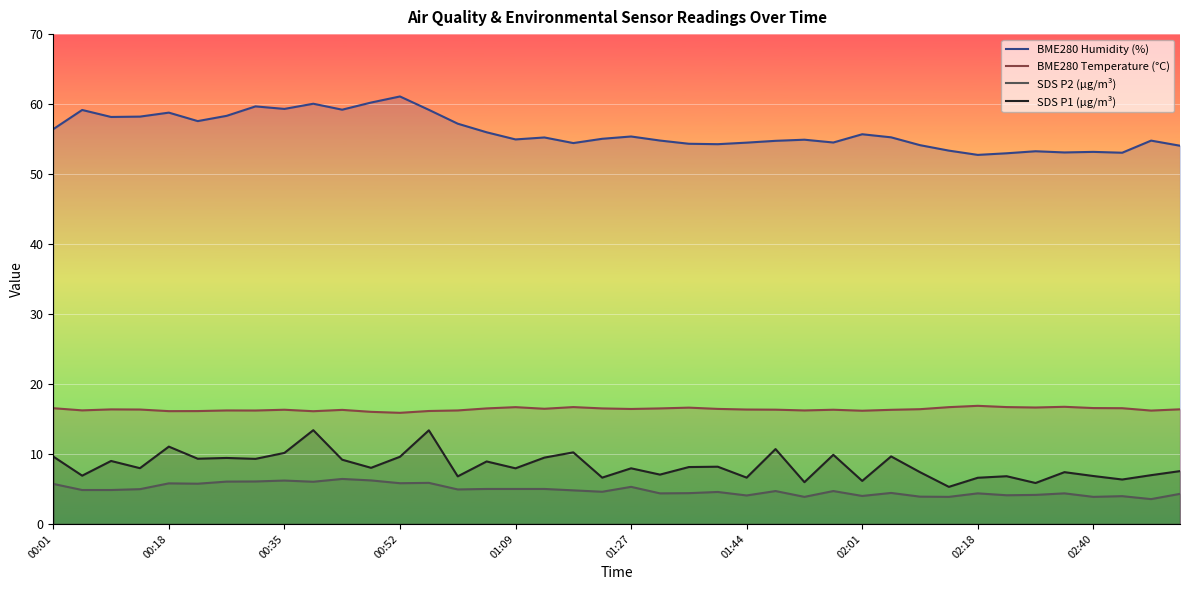

Which series has the largest range (max minus min)?

BME280 Humidity (%)